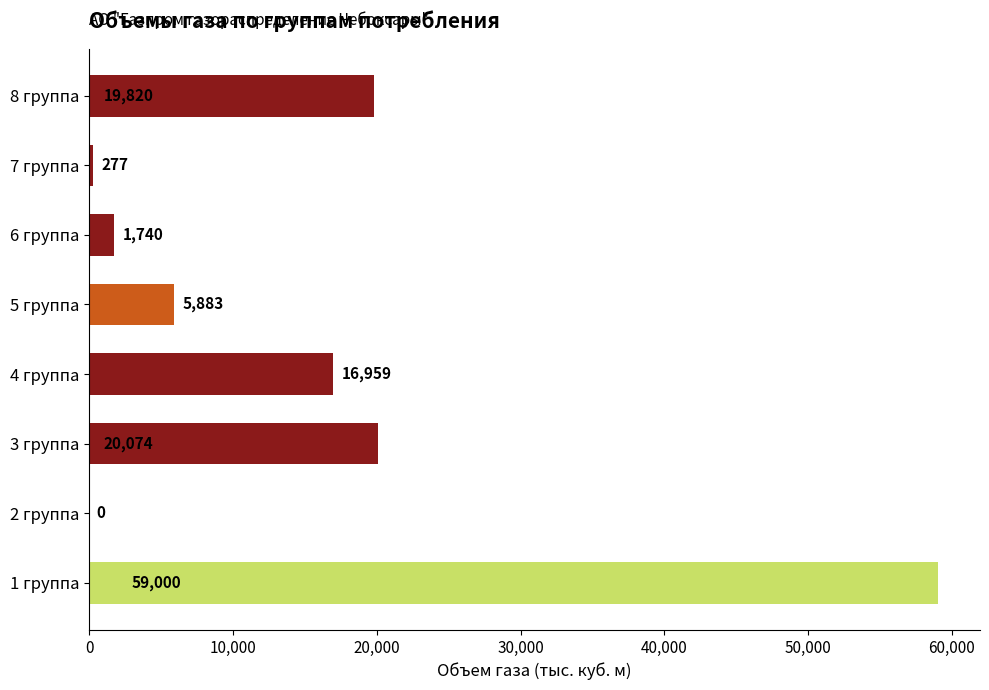

How many series are shown in this chart?

1